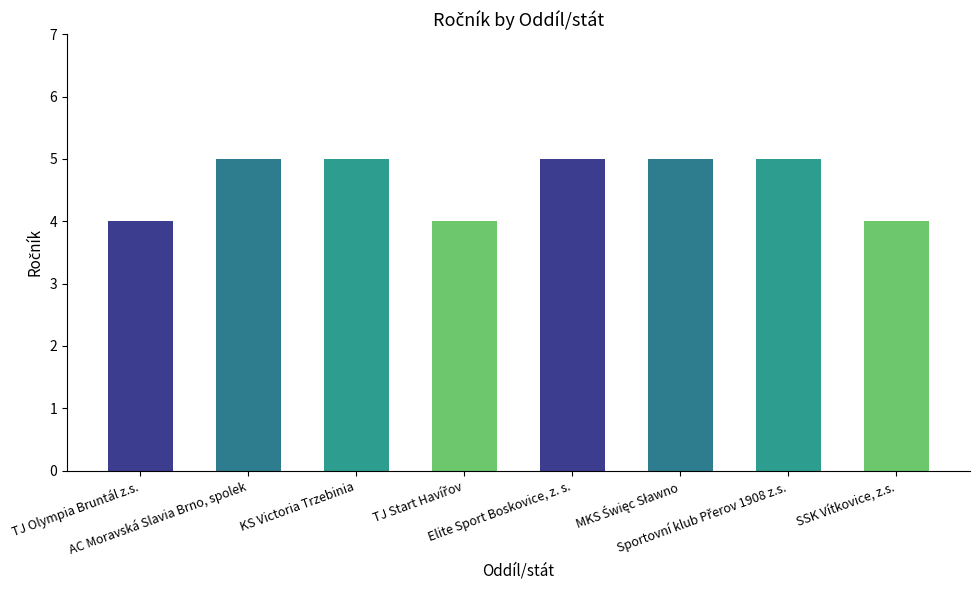

What is the value of the 1st bar from the left?

4